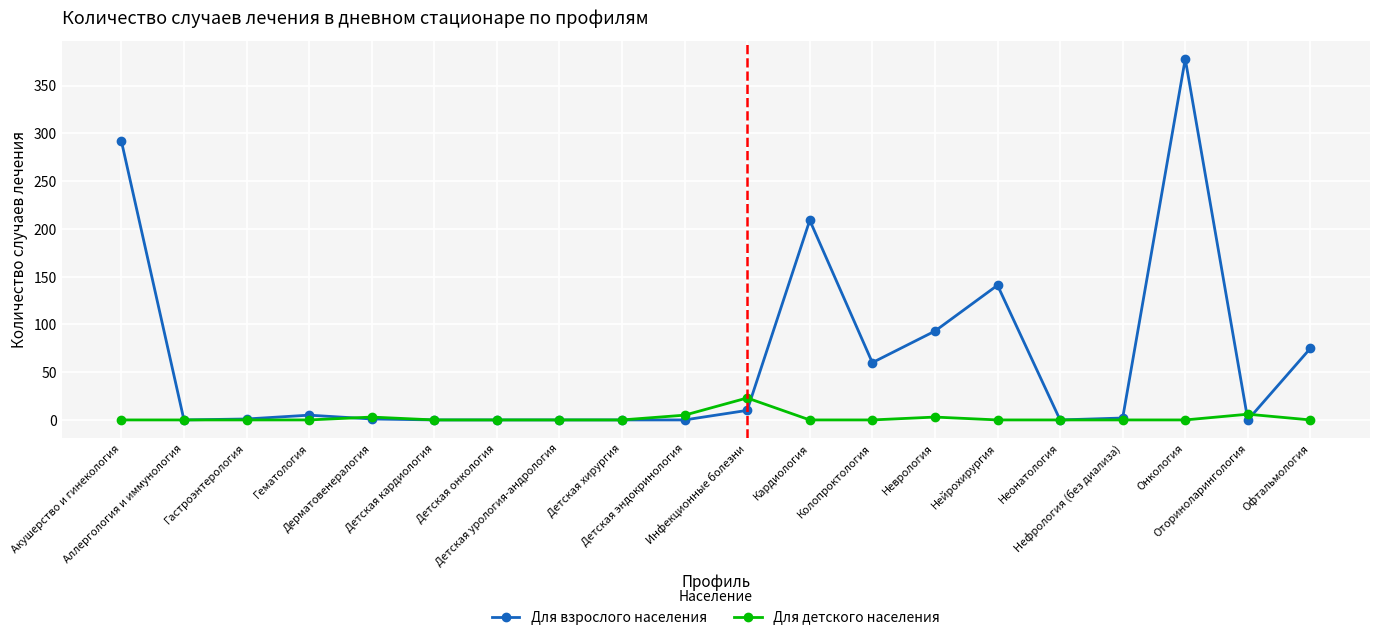

At which label is Для взрослого населения closest to 189?

Кардиология